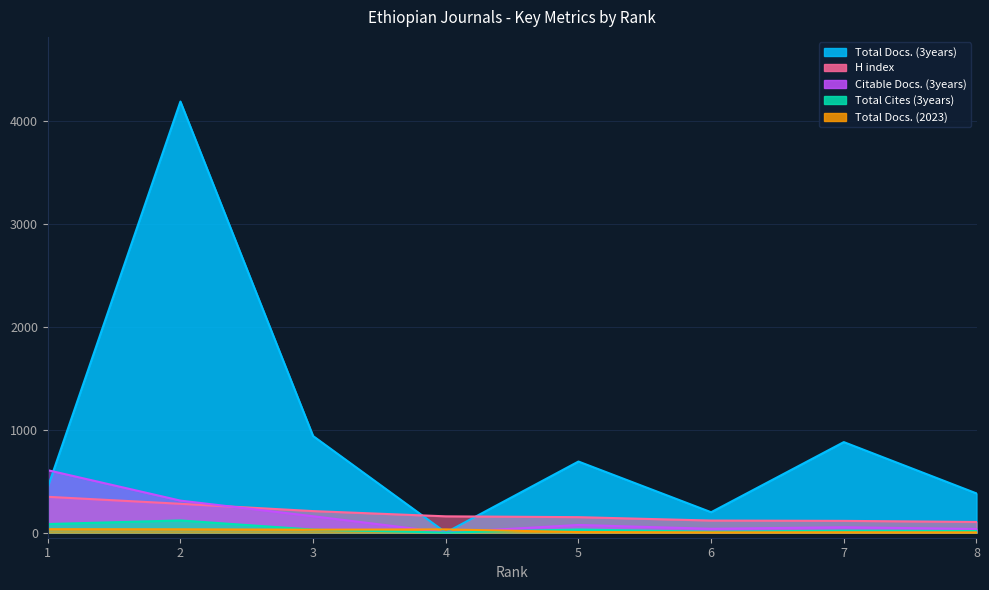

Which series has the widest spread of values?

Total Docs. (3years)